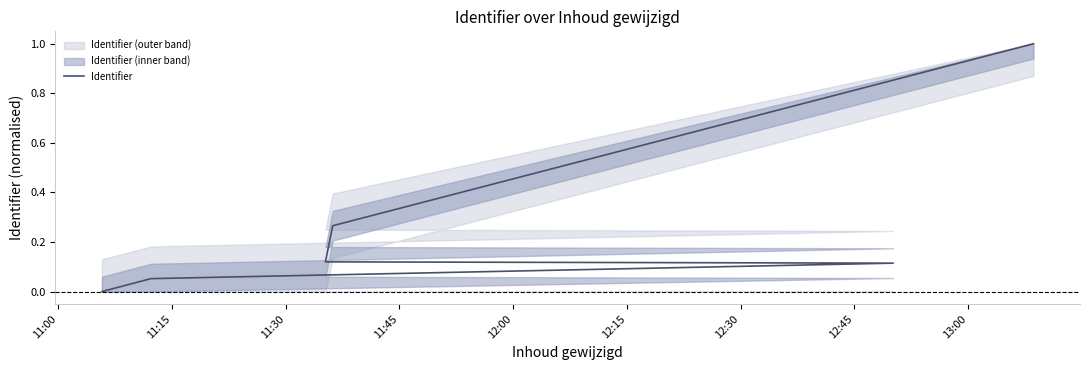

Does the chart have visible grid lines?

No